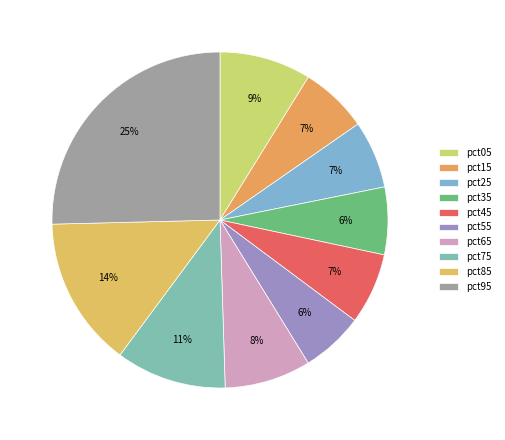

Rank the categories by value from highest to lowest.

pct95, pct85, pct75, pct05, pct65, pct45, pct15, pct25, pct35, pct55